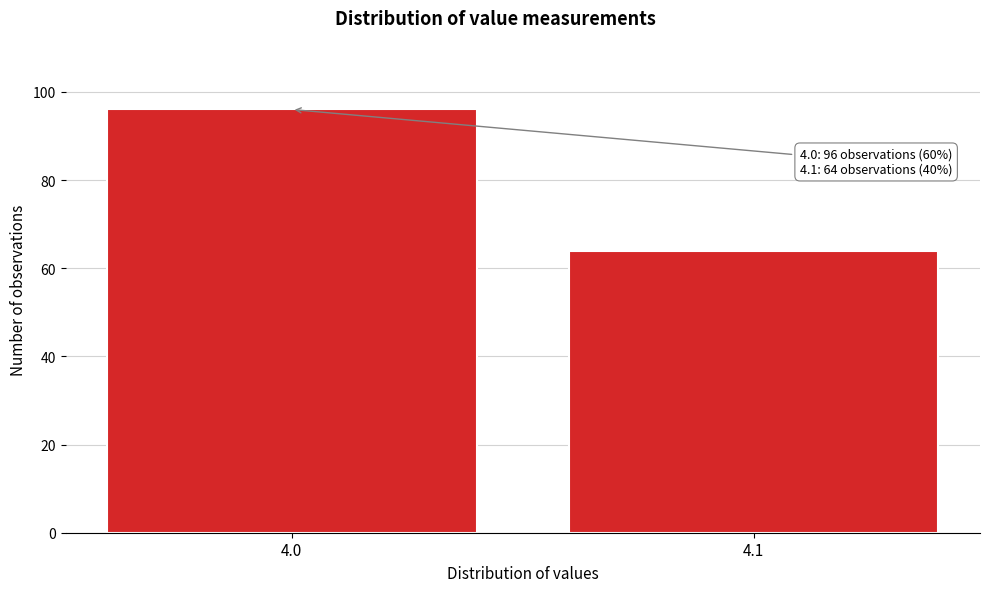

Reading left to right, what are all the values shown in this chart?

96	64